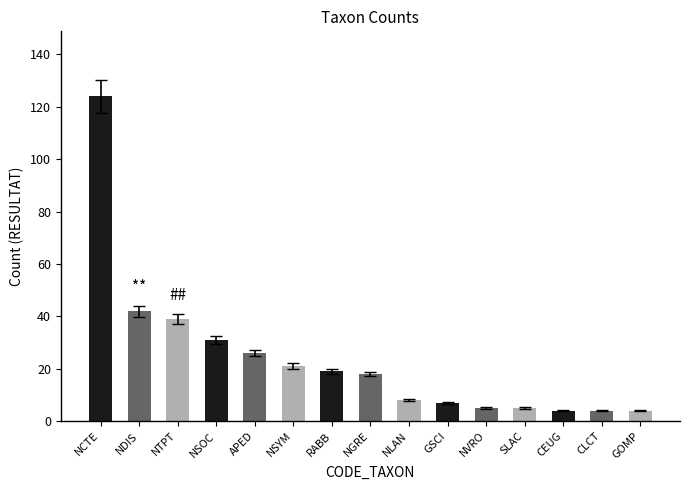

The value at CLCT is 4. True or false?

True